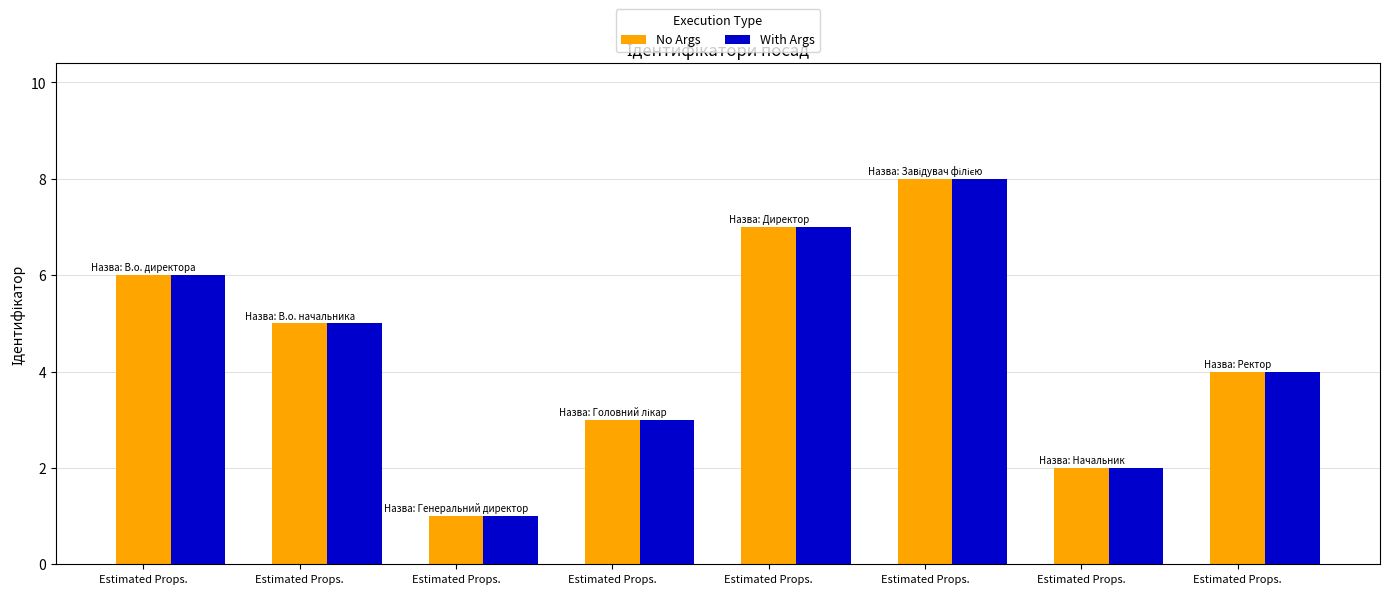

What is the difference between the With Args values at Estimated Props. and Estimated Props.?

3